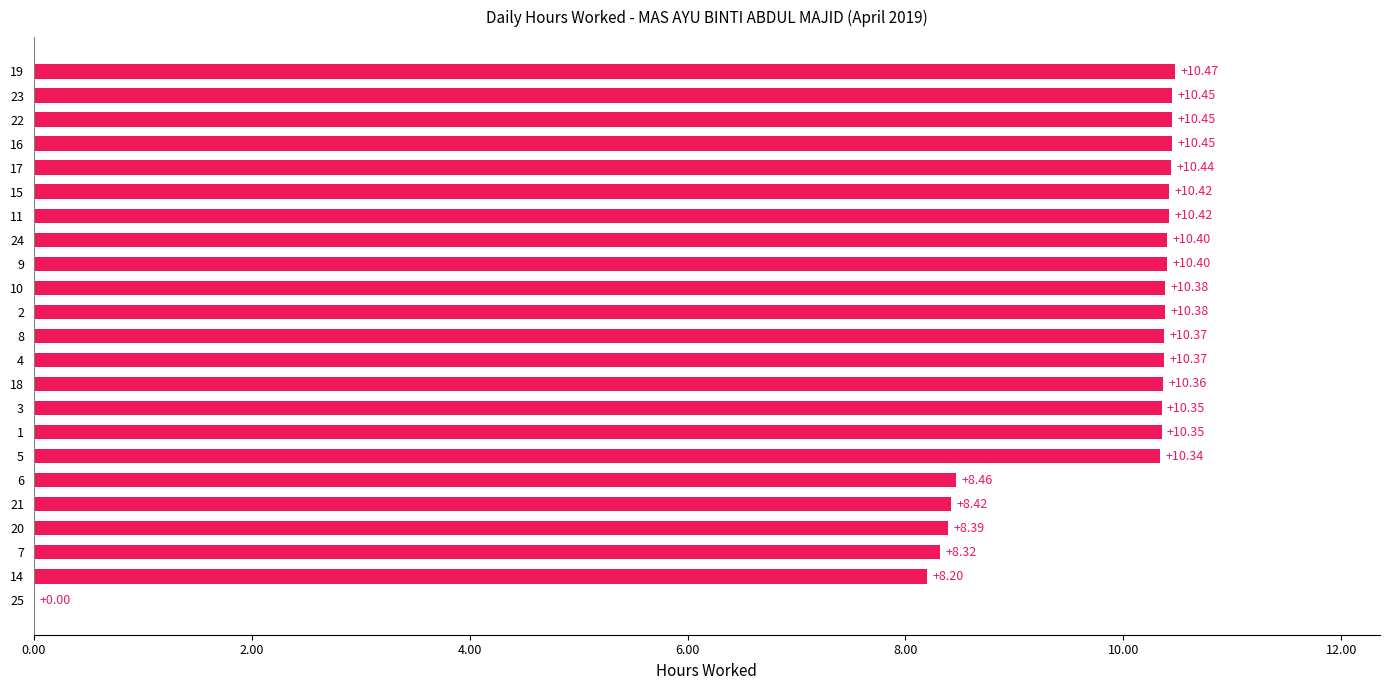

How many values exceed 10?

17